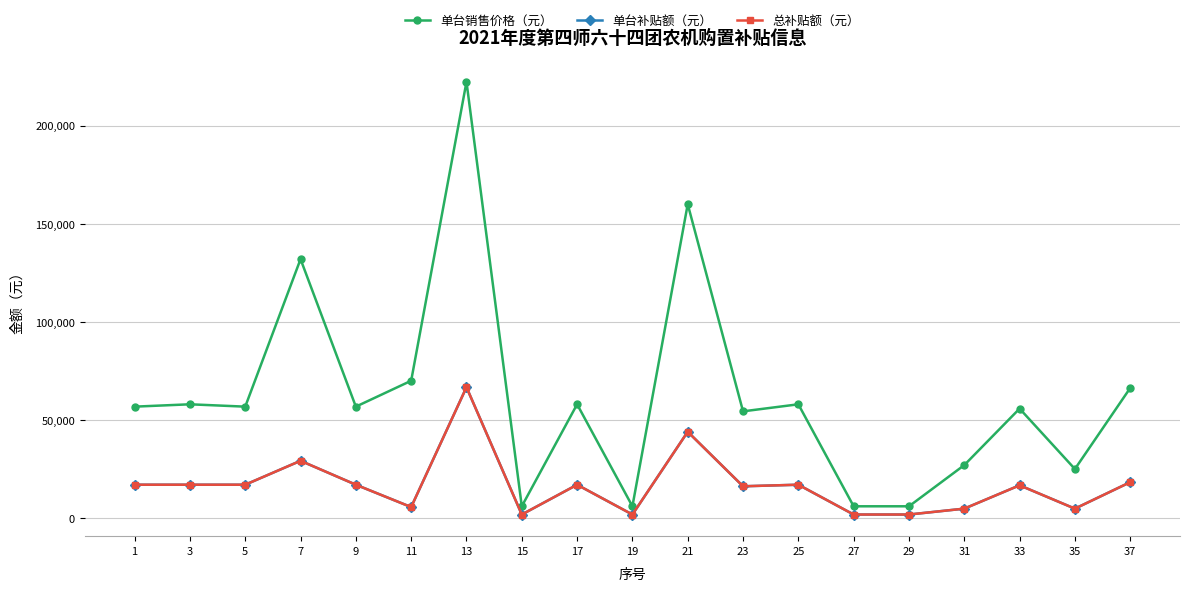

Is this an area chart (filled region under the line)?

No